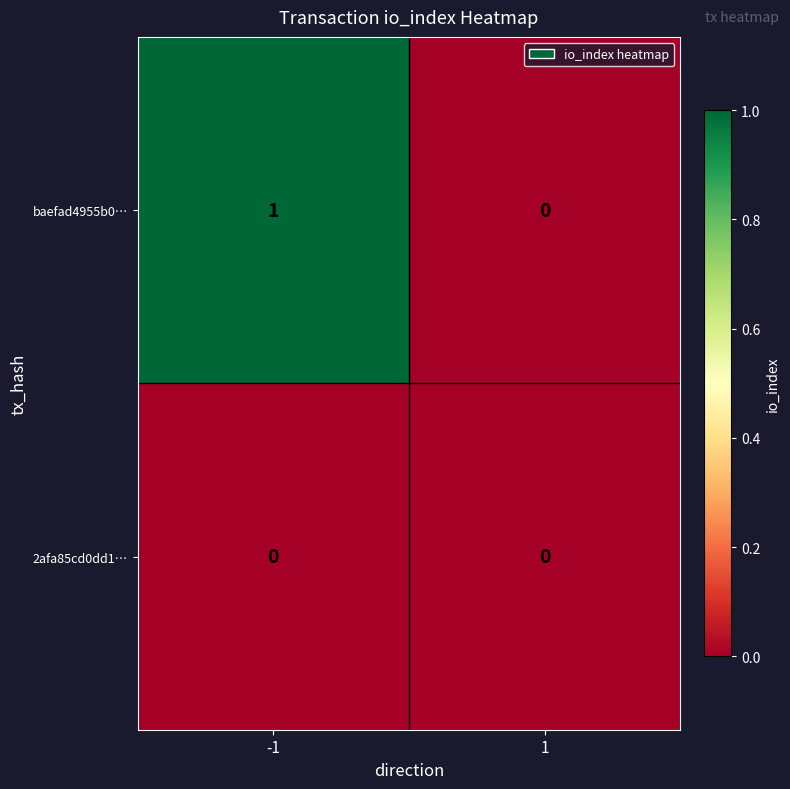

Is the value of baefad4955b0… at -1 greater than the value of 2afa85cd0dd1… at 1?

Yes